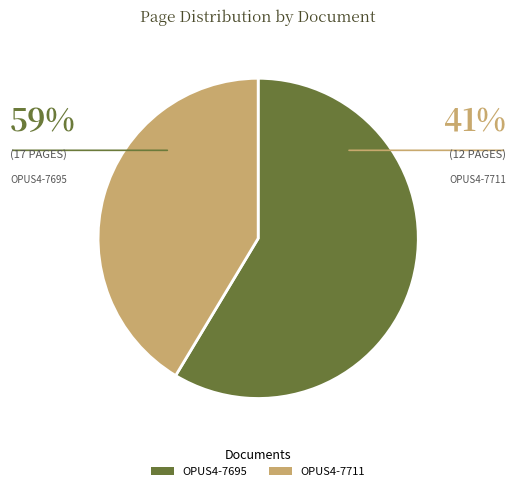

Which category has the biggest portion of the pie?

OPUS4-7695